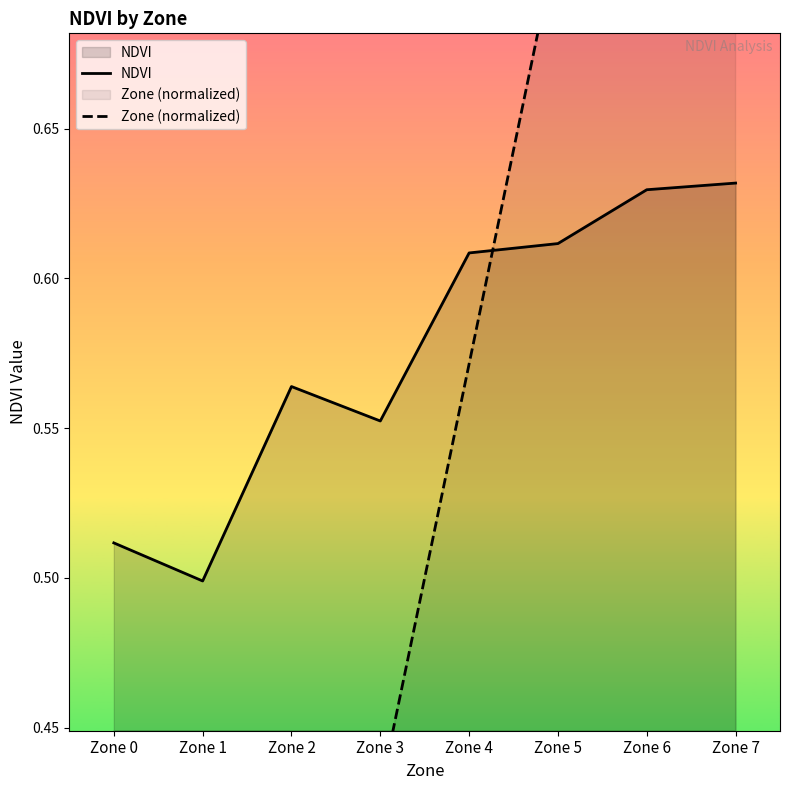

How many intersections are there between Zone (normalized) and NDVI?

1